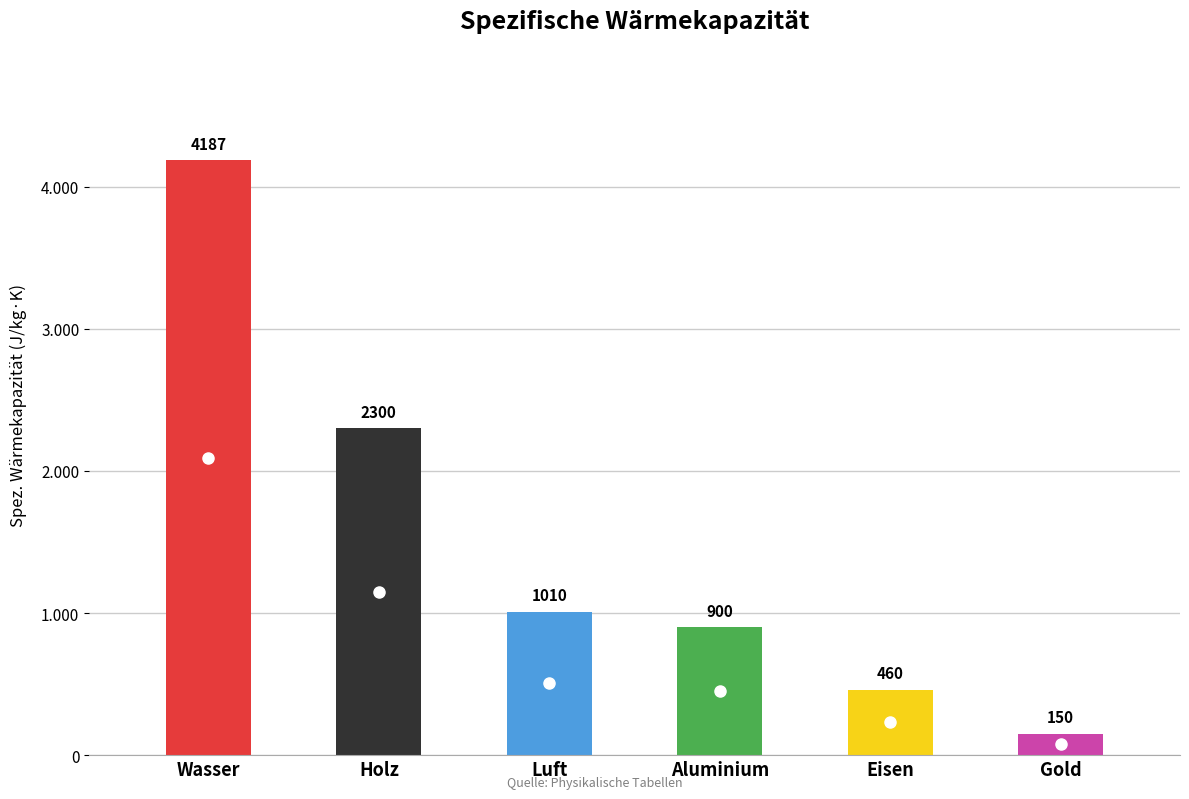

The chart shows a value of 1010 at Luft. True or false?

True